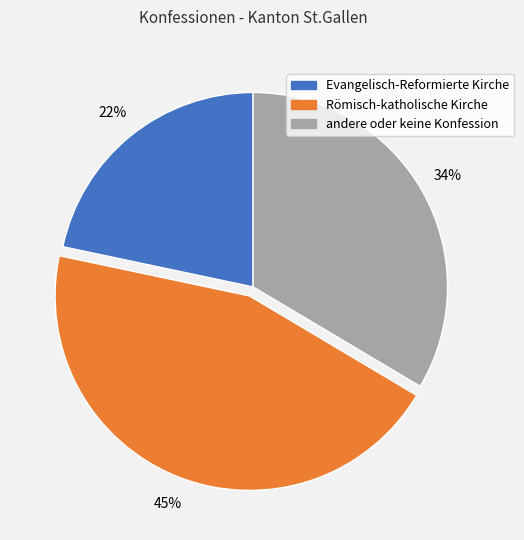

To the nearest percent, what is the average slice percentage?

33%